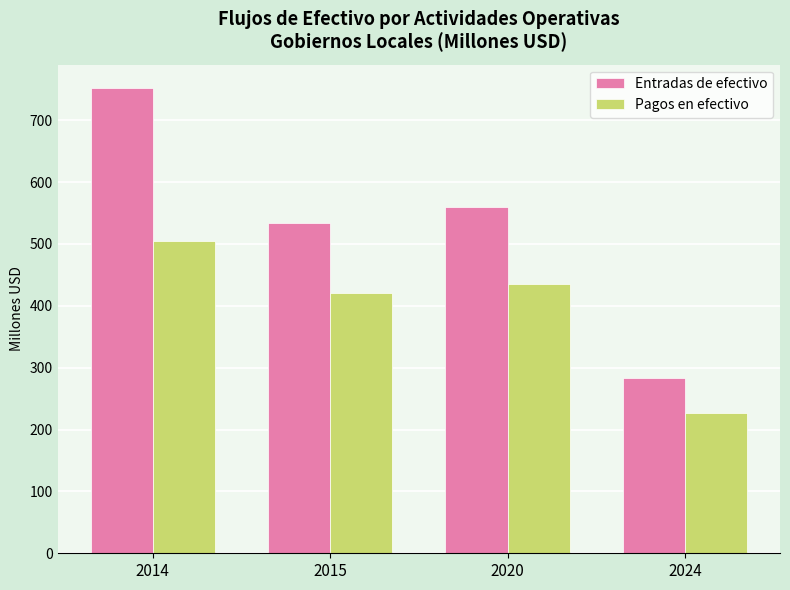

The value of Pagos en efectivo at 2014 is 138.5. True or false?

False